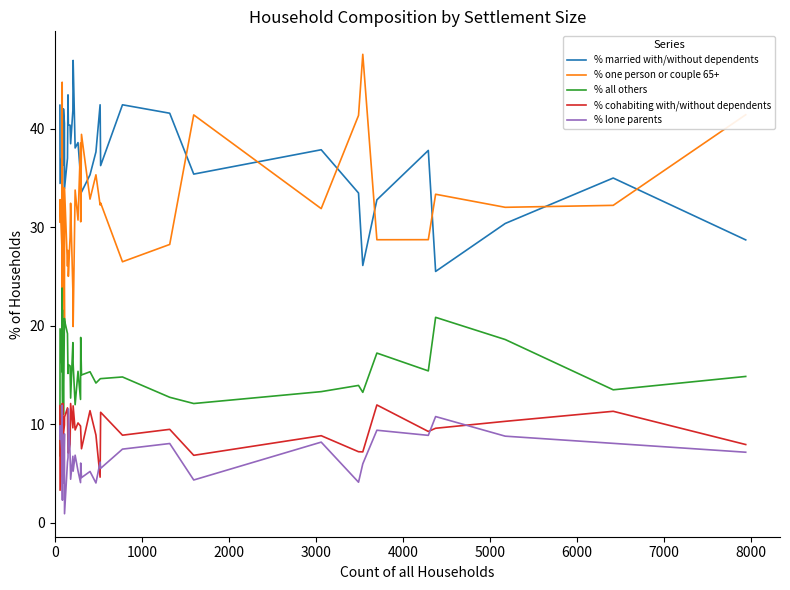

Is the value of % one person or couple 65+ at 25 greater than the value of % lone parents at 10?

Yes